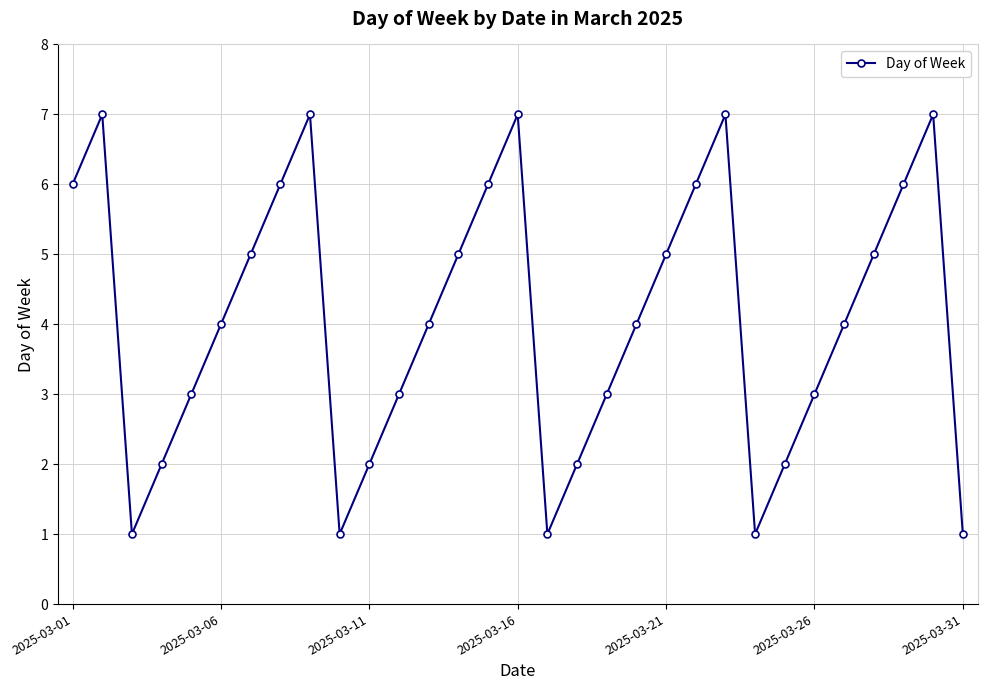

What is the sum of all values?

126